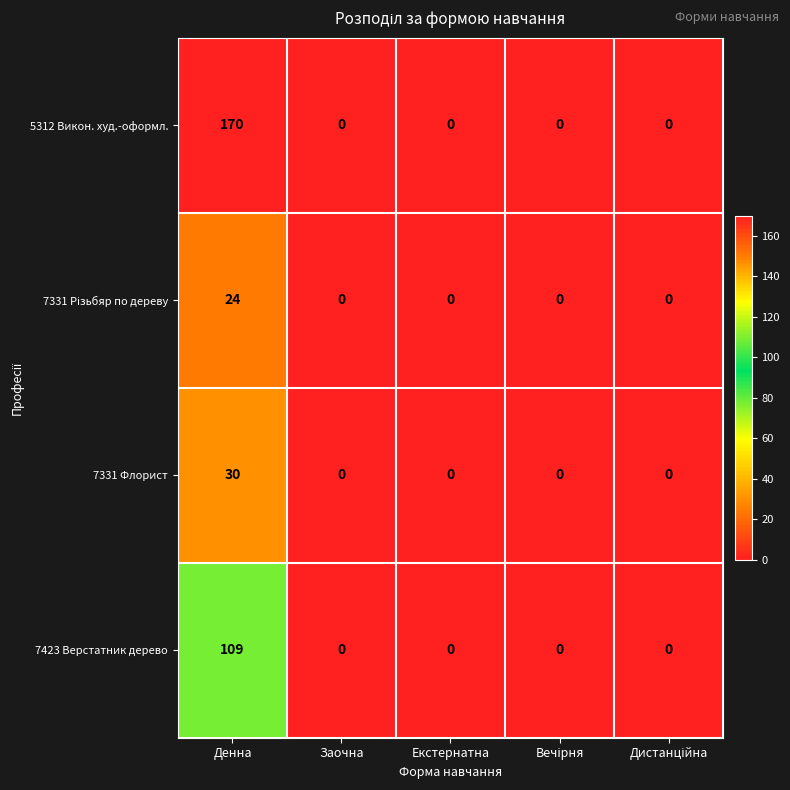

Which series has the largest range (max minus min)?

5312 Викон. худ.-оформл.